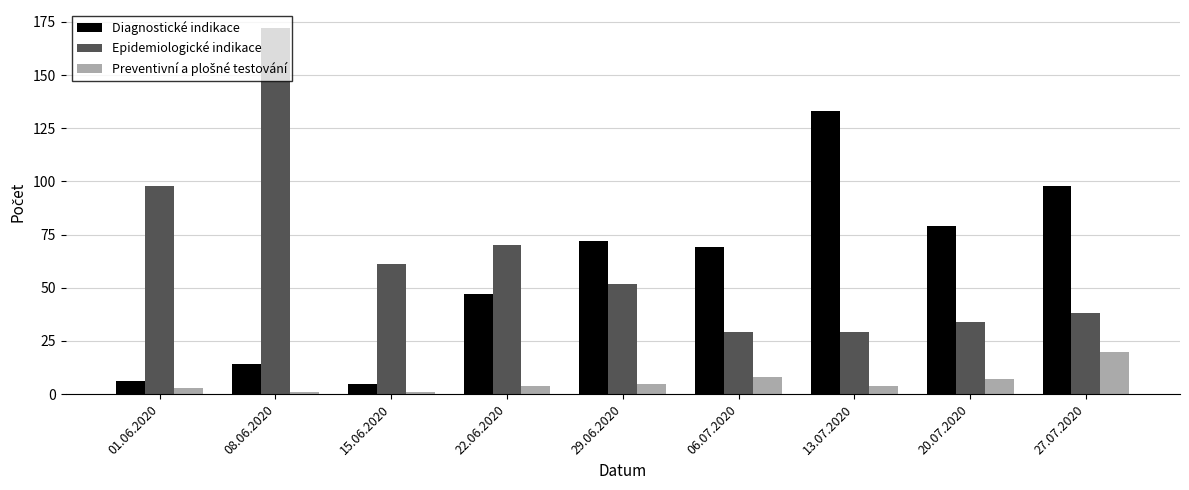

The Epidemiologické indikace series shows 50 at 13.07.2020. True or false?

False